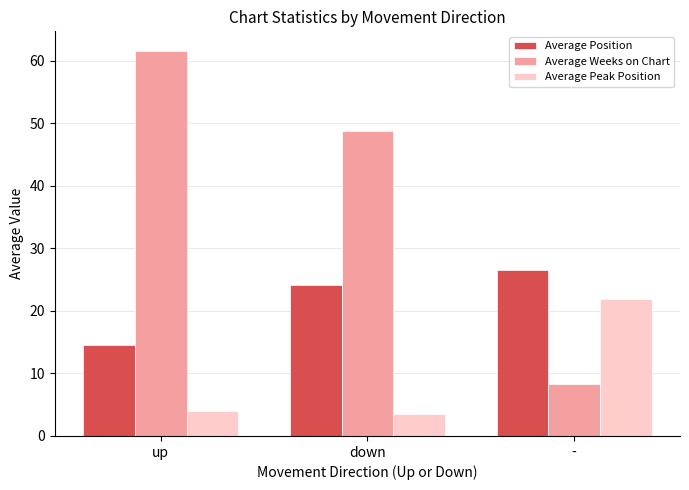

What is the sum of all Average Position values?

65.3